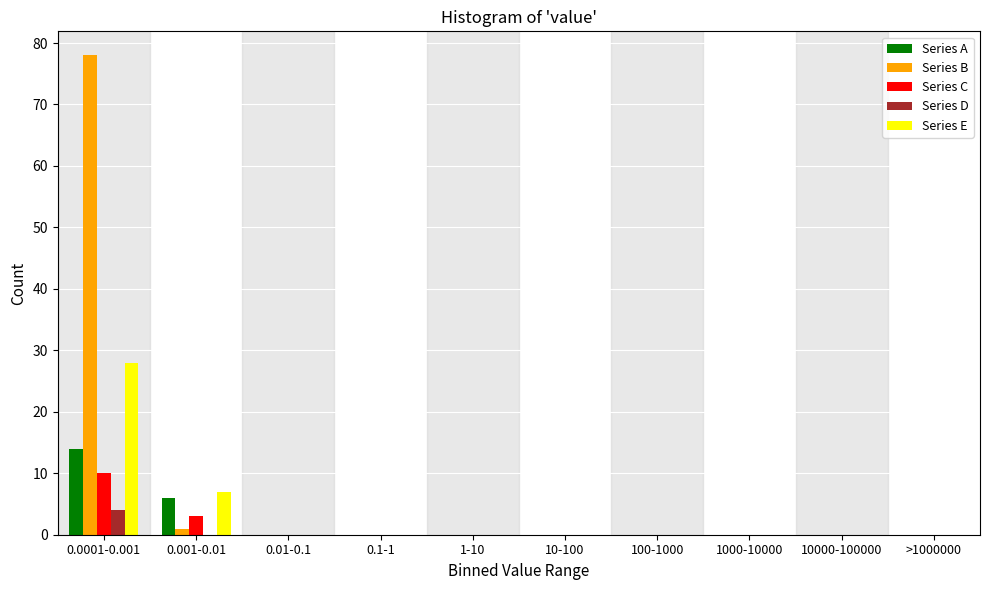

What is the maximum value for Series E?

28